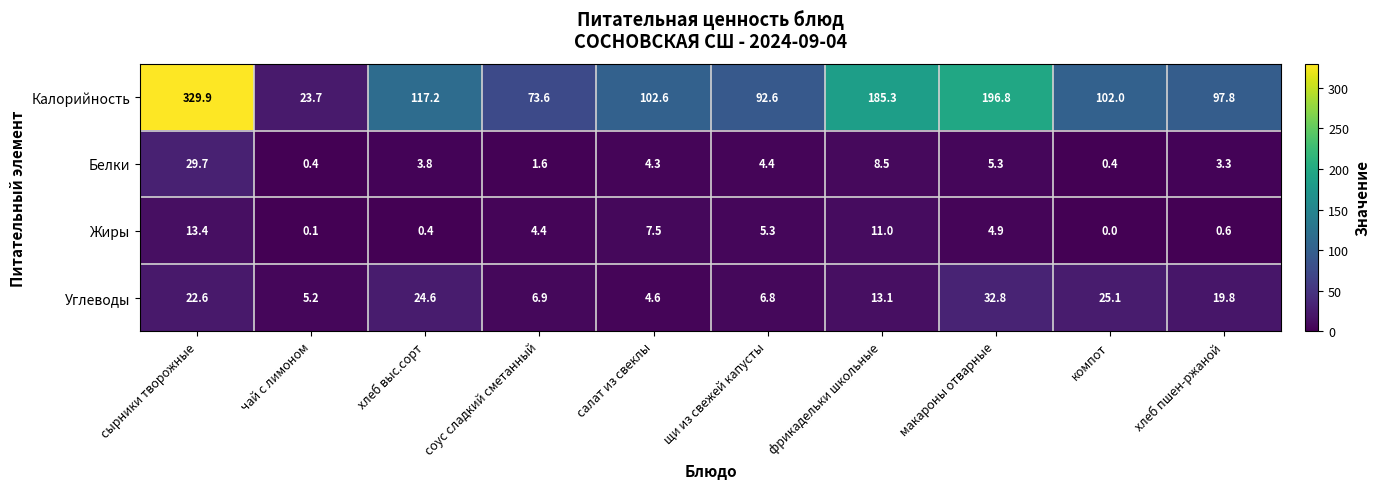

Where does the Белки series first go above 4?

сырники творожные